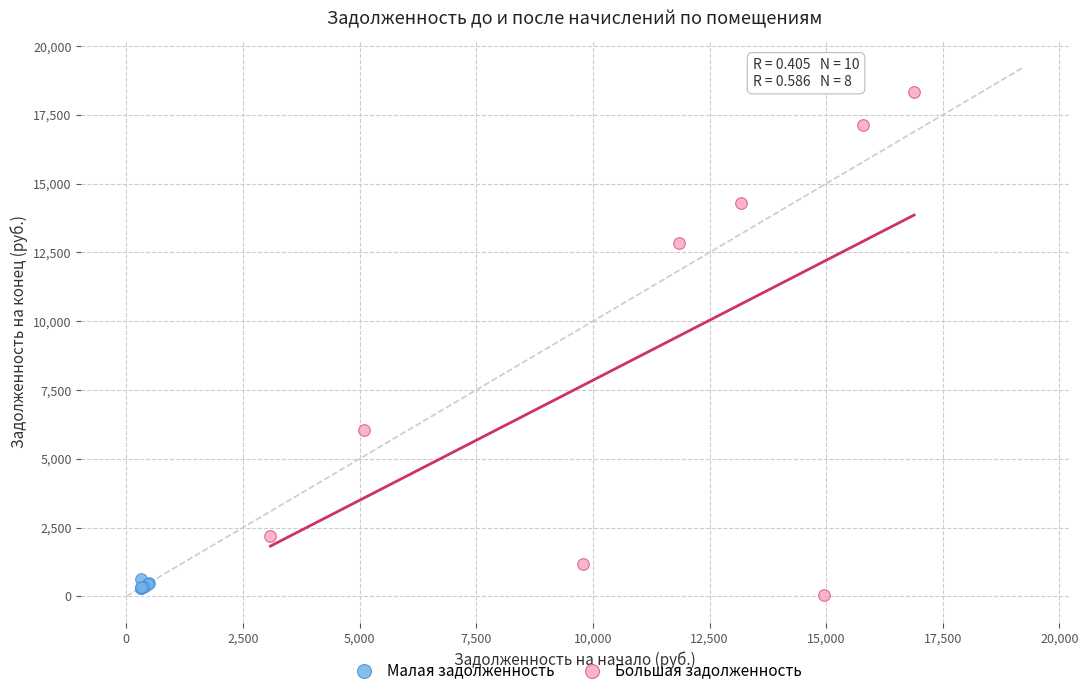

Which series contains the highest Y value?

Большая задолженность